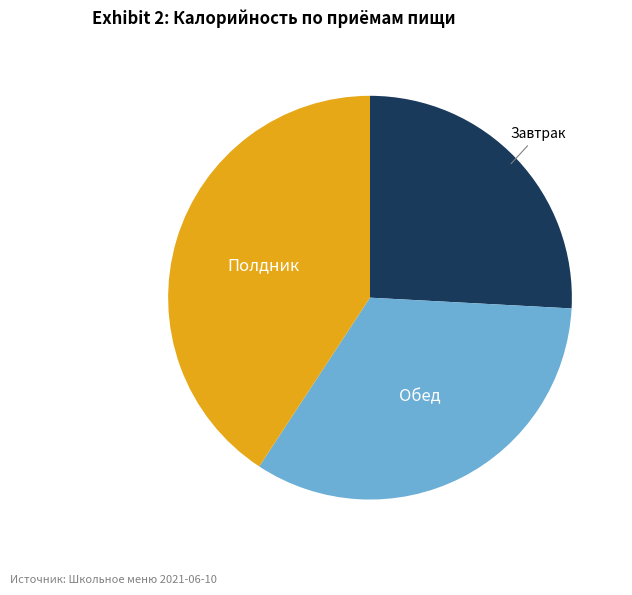

Is there a majority slice in this chart?

No